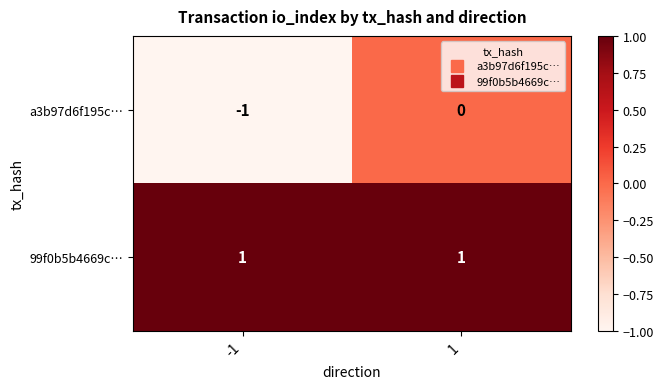

How many negative values does the a3b97d6f195c… series have?

1